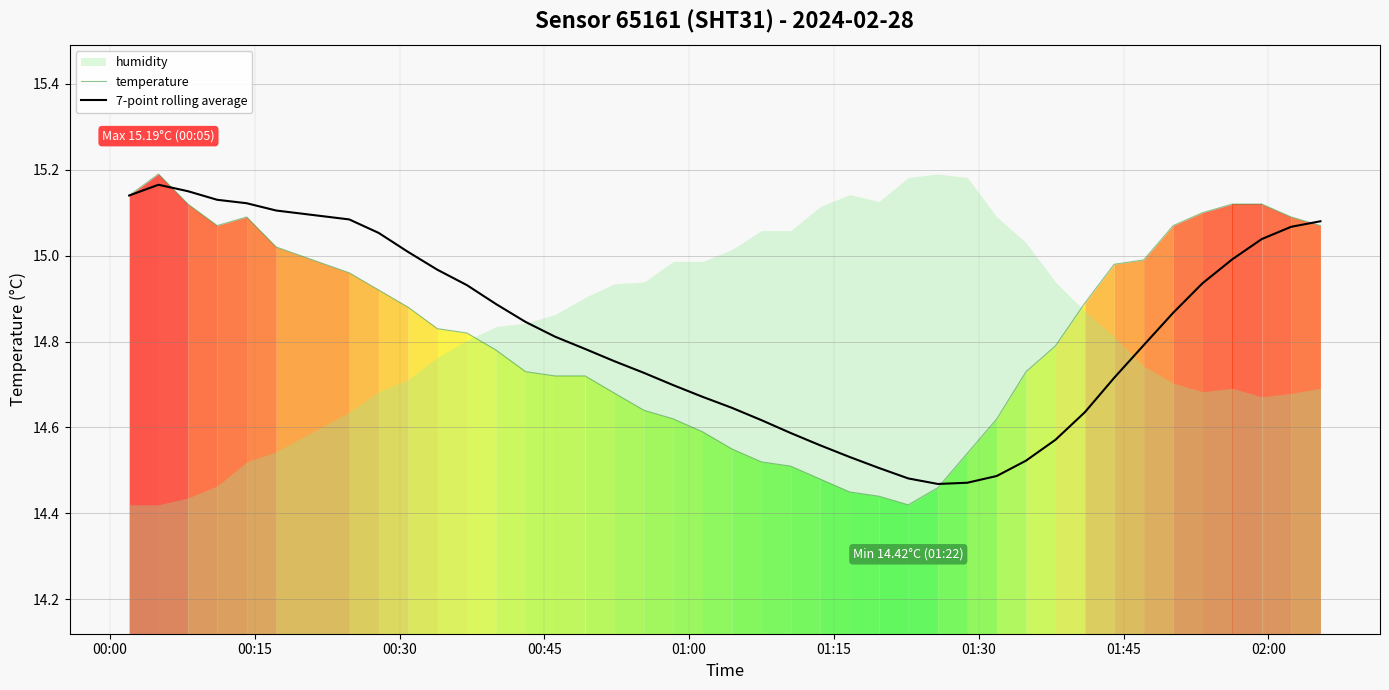

What is the difference between the maximum and minimum values in the temperature series?

0.8